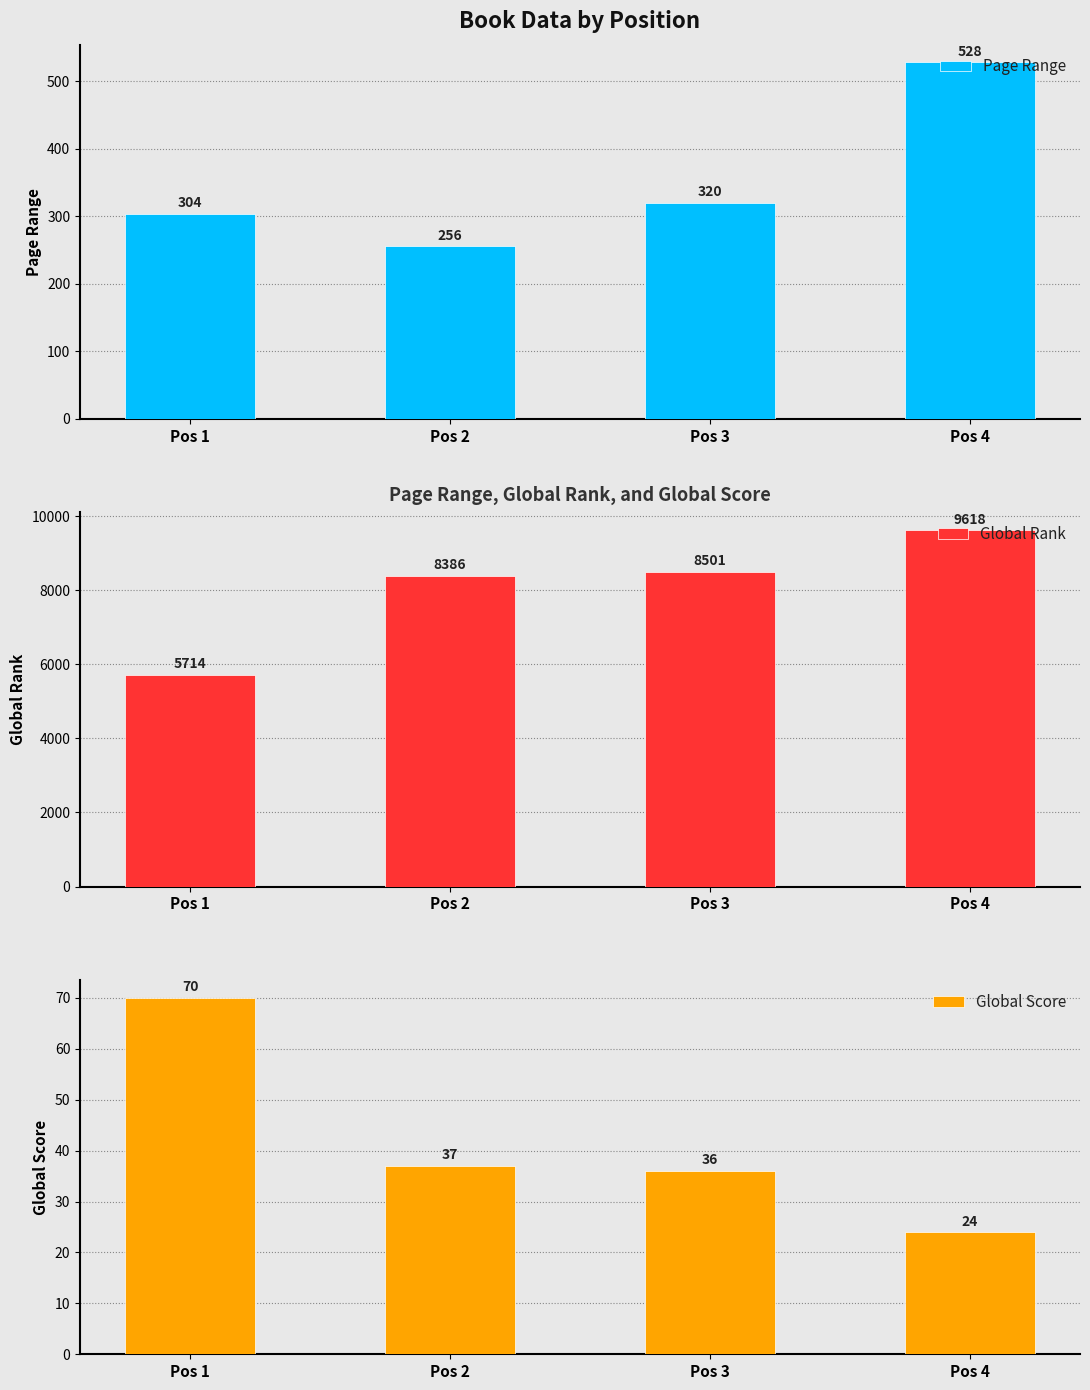

How many groups of bars are there?

4